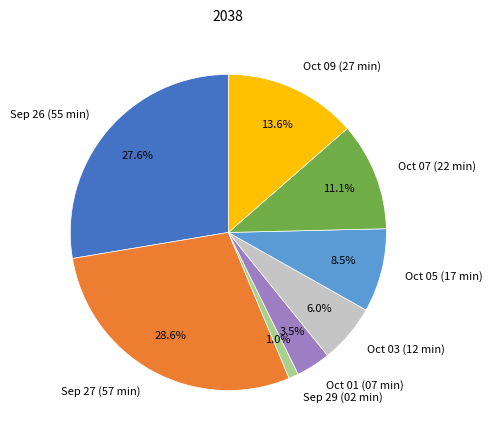

What is the ratio of the value at Oct 05 (17 min) to the value at Sep 27 (57 min)?

0.3